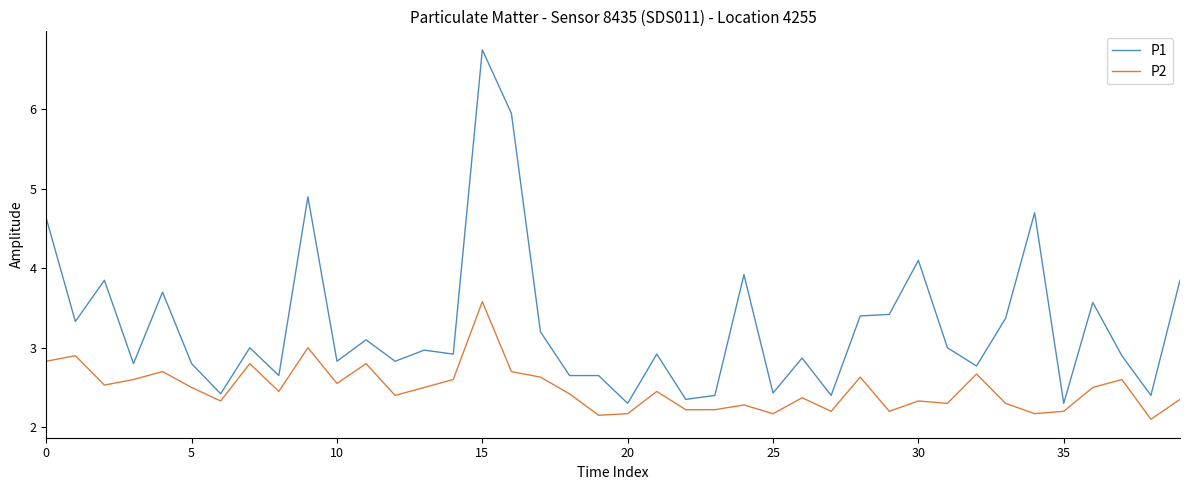

List the series in order of their overall mean, lowest first.

P2, P1